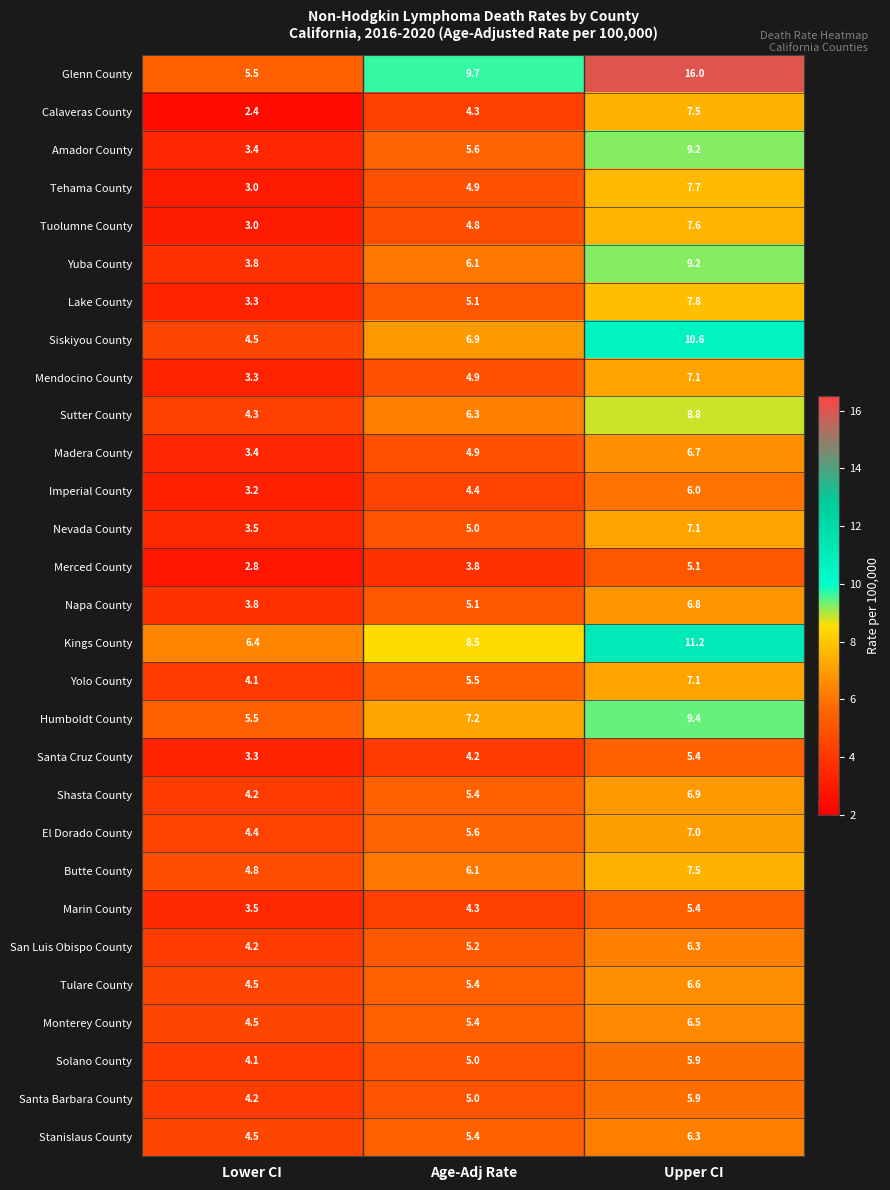

Which series has the largest total across all categories?

Glenn County